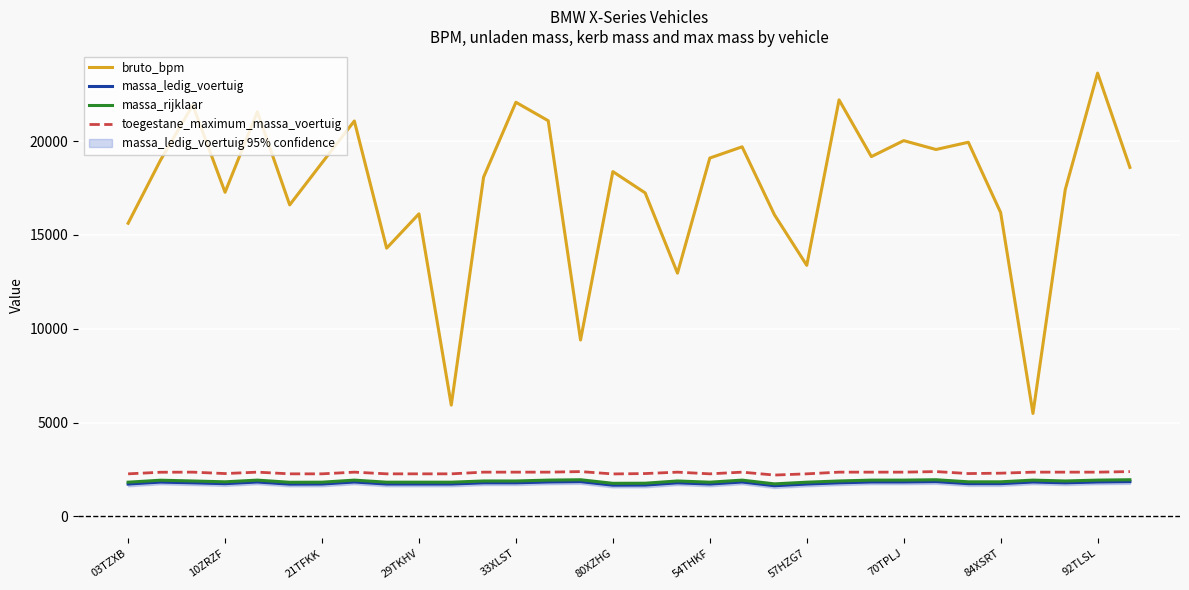

True or false: bruto_bpm has more than 0 points higher than both neighbors.

True